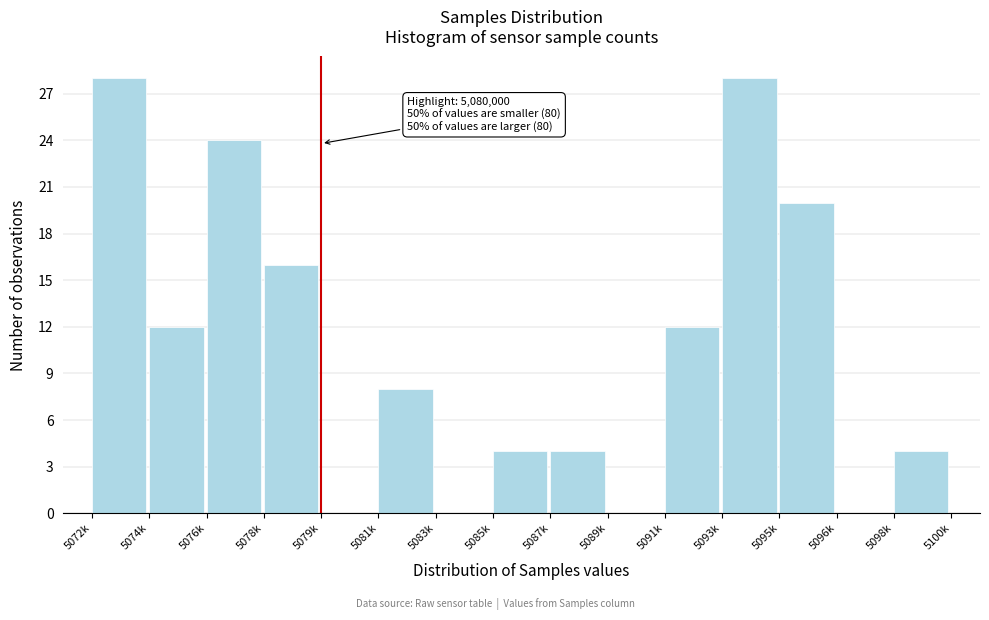

Reading right to left, transcribe all the data shown in this chart.

5098k=4	5096k=0	5095k=20	5093k=28	5091k=12	5089k=0	5087k=4	5085k=4	5083k=0	5081k=8	5079k=0	5078k=16	5076k=24	5074k=12	5072k=28